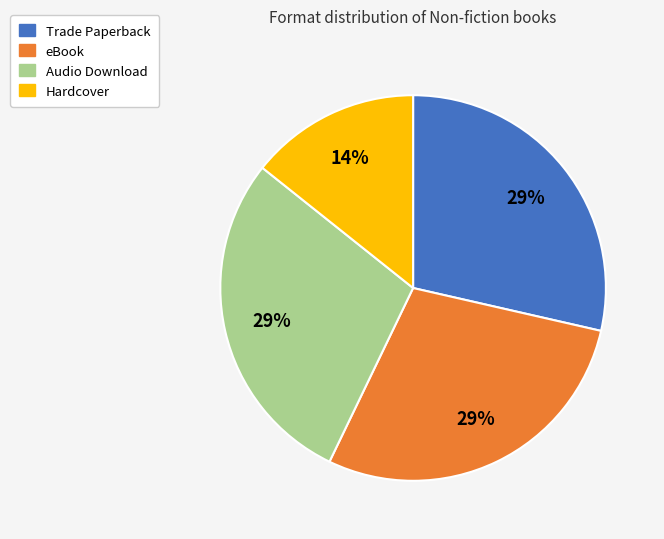

To the nearest percent, what is the combined percentage of eBook and Audio Download?

57%